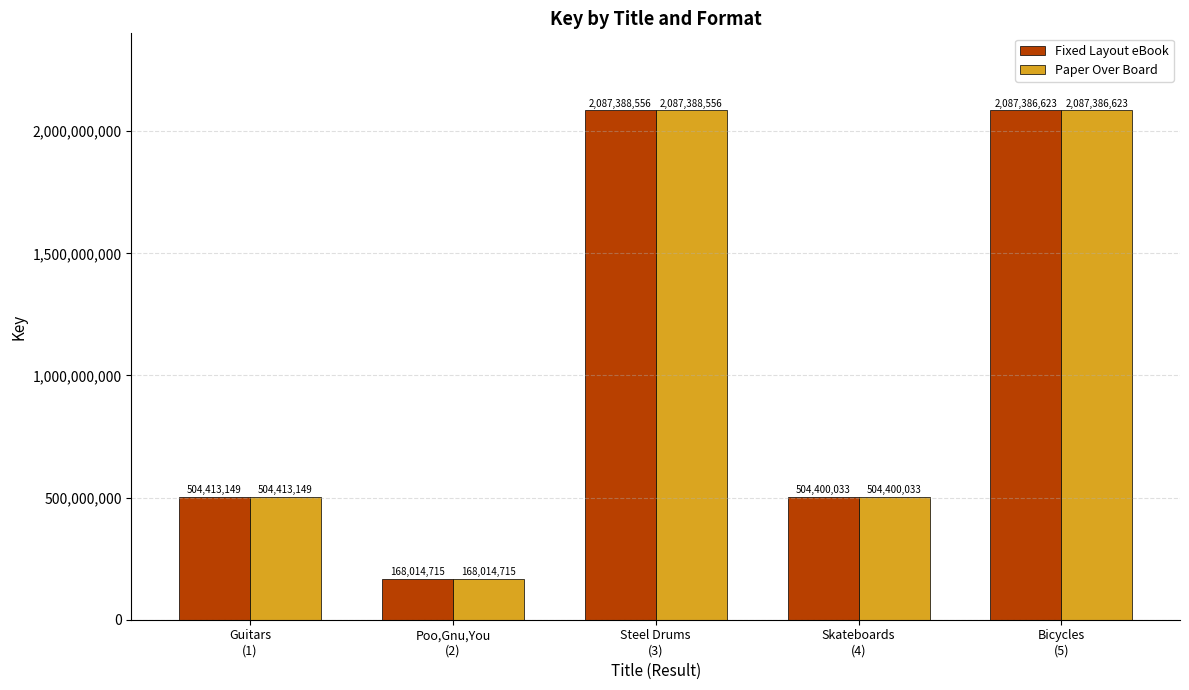

The Paper Over Board series shows 504400033 at Skateboards
(4). True or false?

True